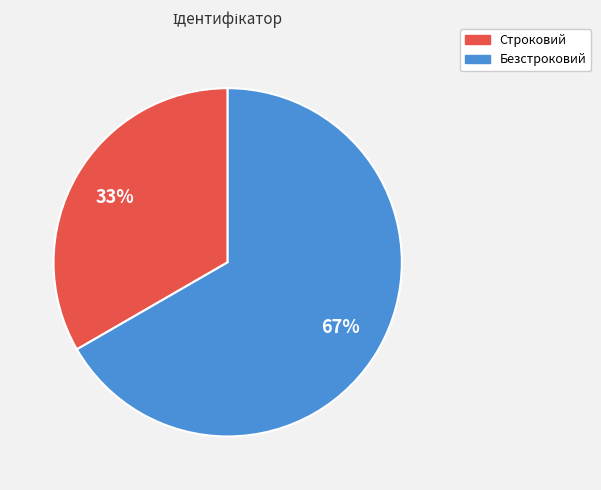

What percentage is the Безстроковий slice, to the nearest percent?

67%